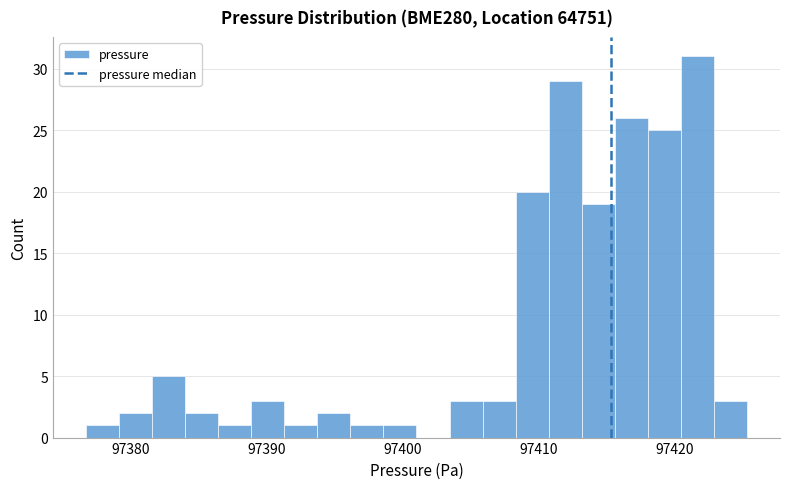

Read against the x-axis, roughly where is the centre of the tallest bar?

97422